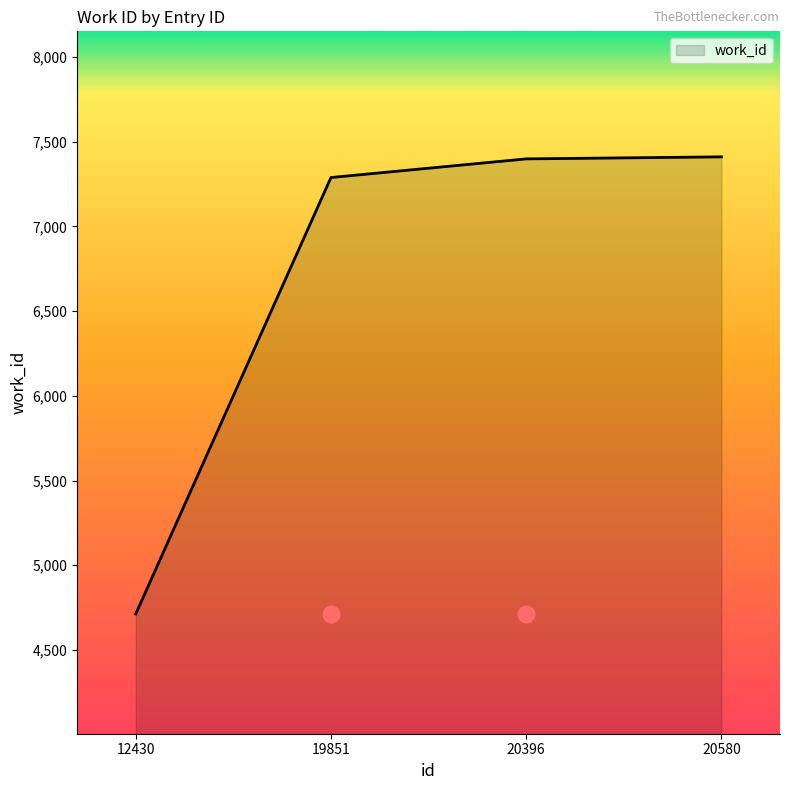

What is the change in value from 19851 to 20396?

+110